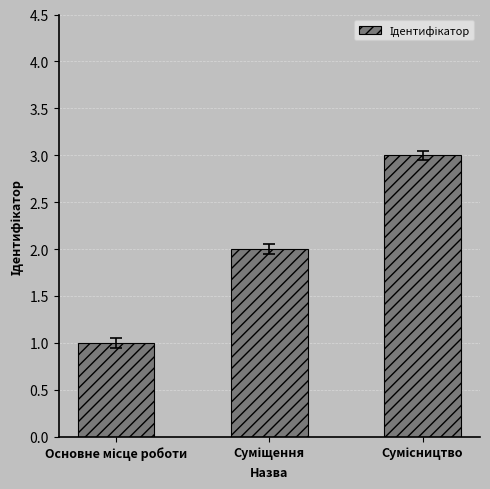

What is the greatest value displayed?

3